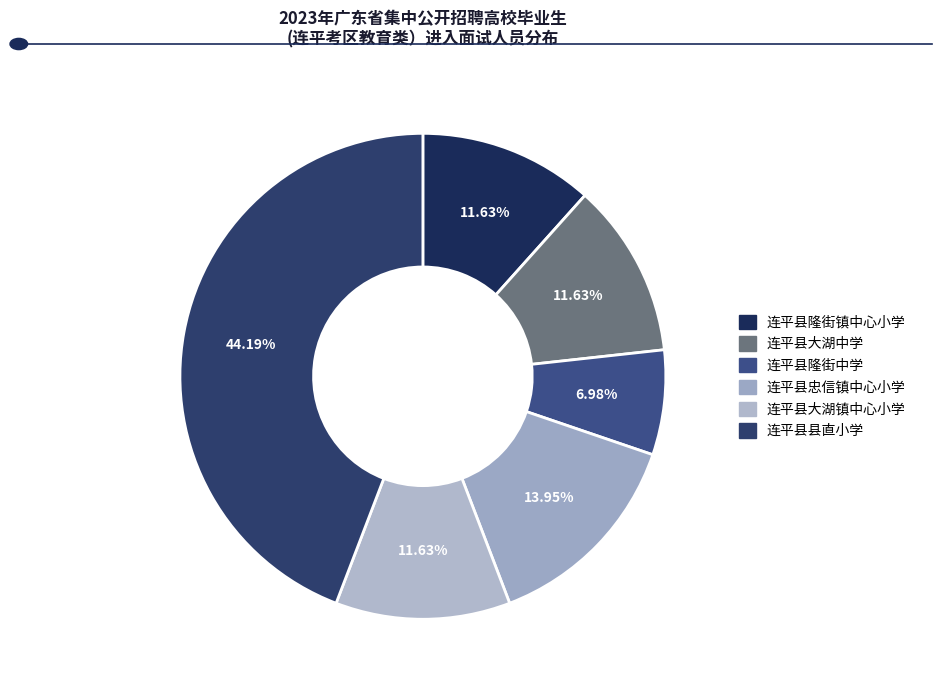

What percentage is the 连平县大湖中学 slice, to the nearest percent?

12%